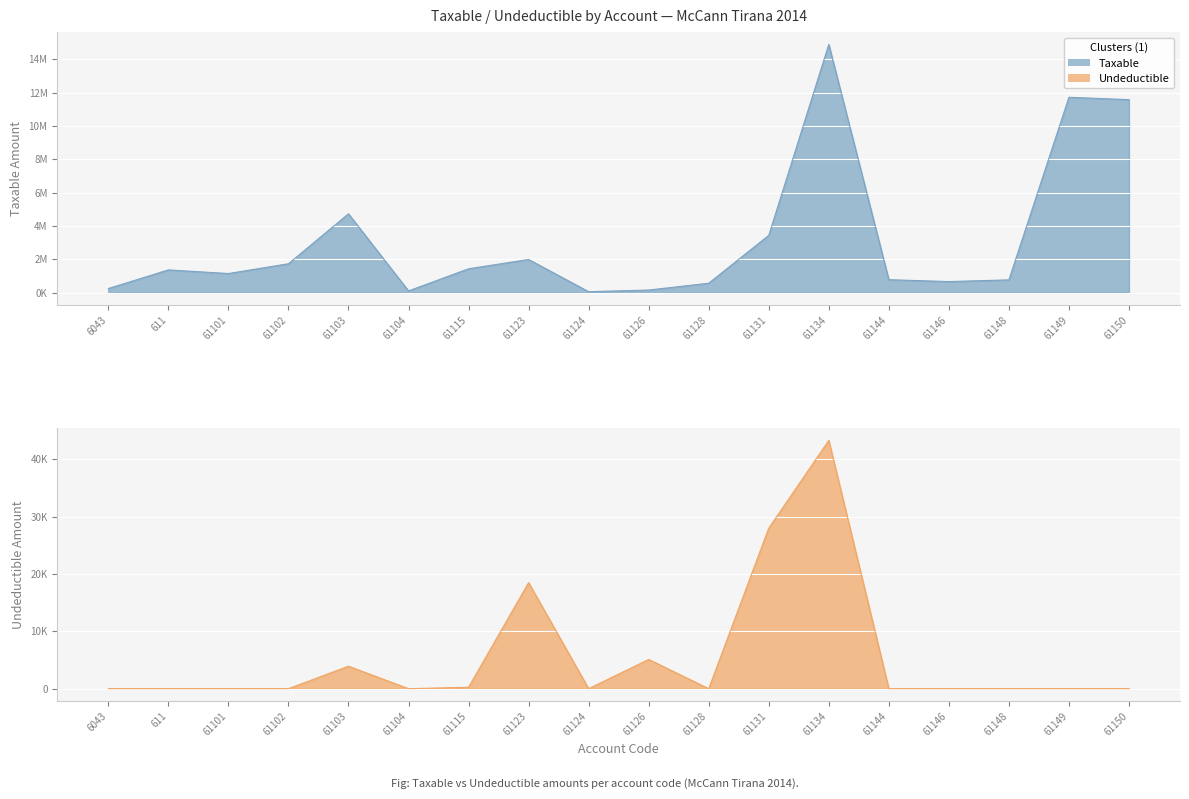

How many lines are shown in the chart?

2